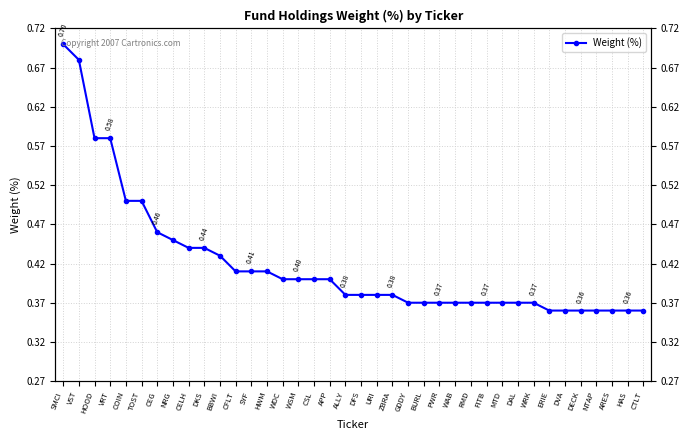

At which label is the value closest to 0?

ERIE